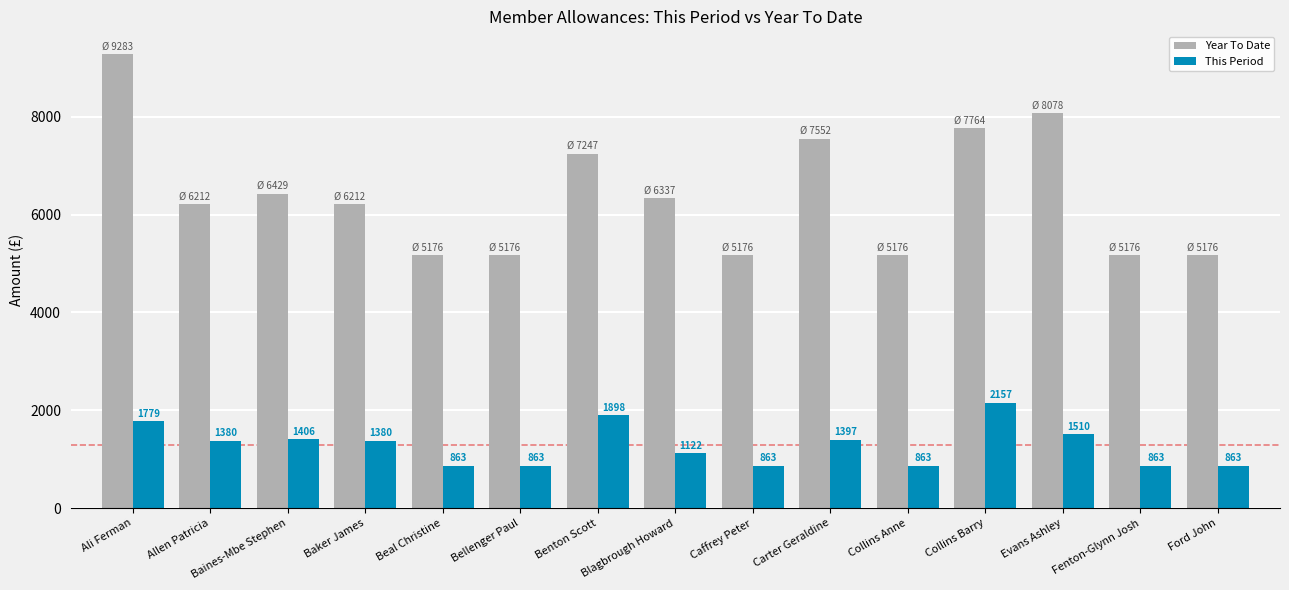

What is the sum of all This Period values?

19204.2